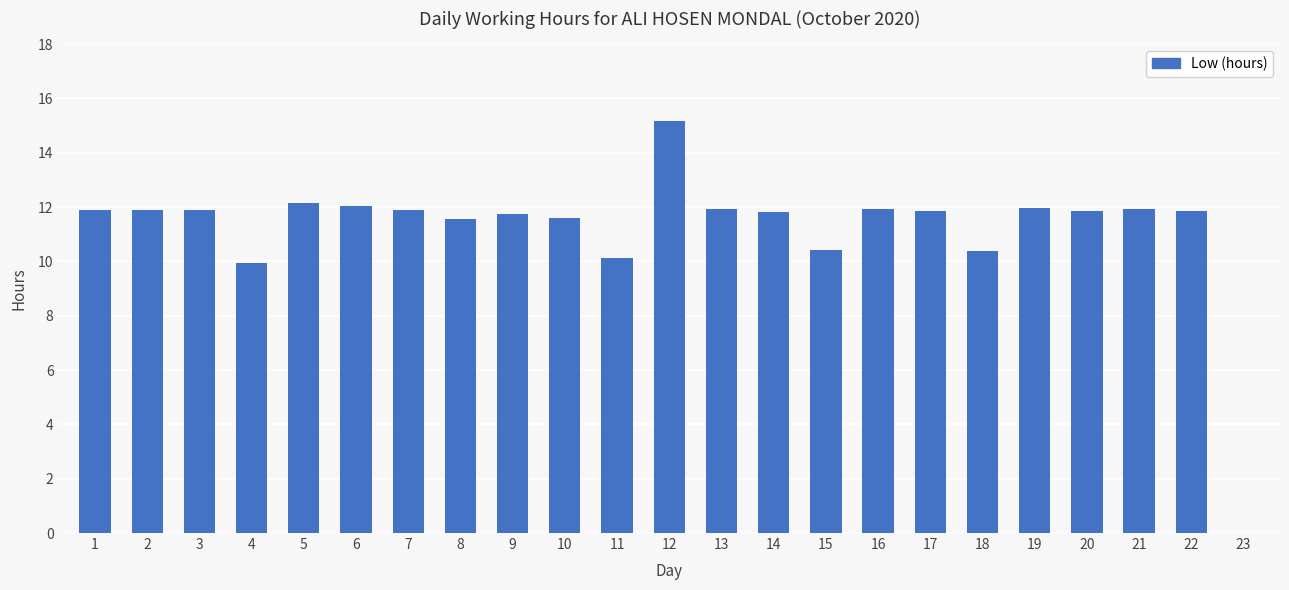

What is the approximate value at 15?

10.4